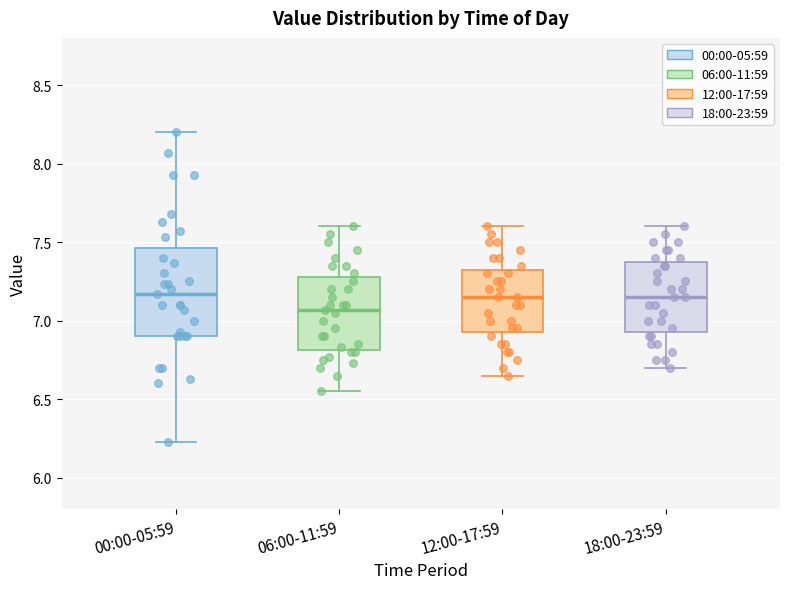

Reading left to right, transcribe this box plot: for each box, give where its median line is, the range the box spans, and where its two whiskers end, as read against the y-axis. The values are not printed on the chart, so give them approximately, as read against the axis.

00:00-05:59: median 7.15, box 6.90 to 7.45, whiskers 6.25 to 8.20
06:00-11:59: median 7.05, box 6.80 to 7.30, whiskers 6.55 to 7.60
12:00-17:59: median 7.15, box 6.95 to 7.35, whiskers 6.65 to 7.60
18:00-23:59: median 7.15, box 6.95 to 7.40, whiskers 6.70 to 7.60